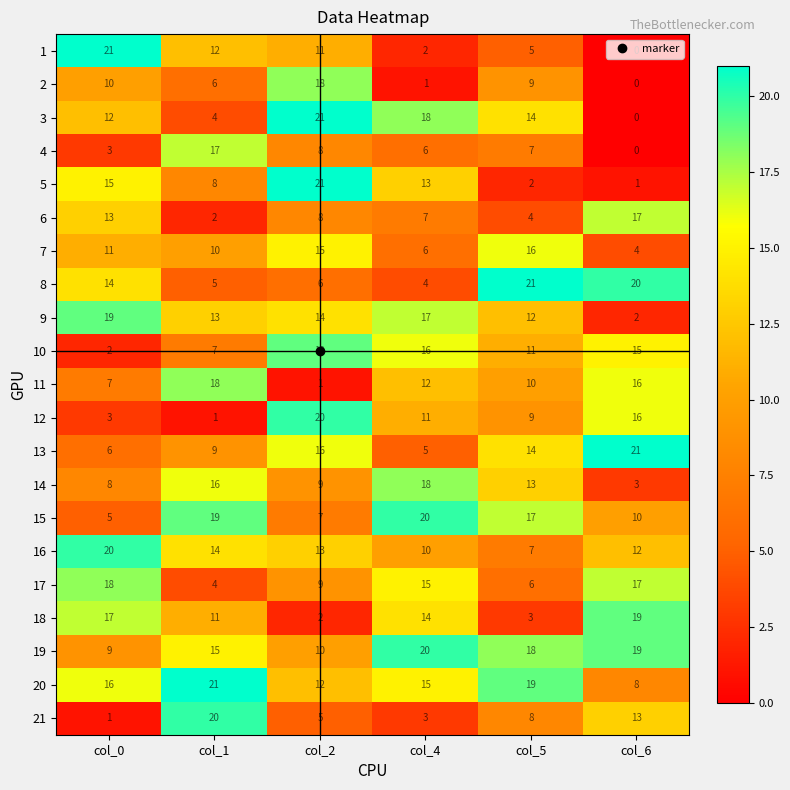

The value of 8 at col_2 is 6. True or false?

True